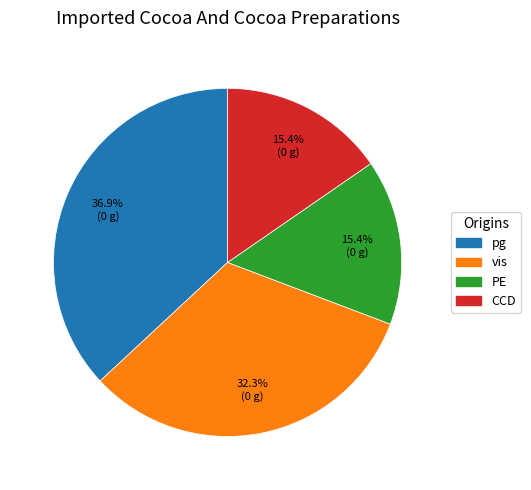

Is there a majority slice in this chart?

No